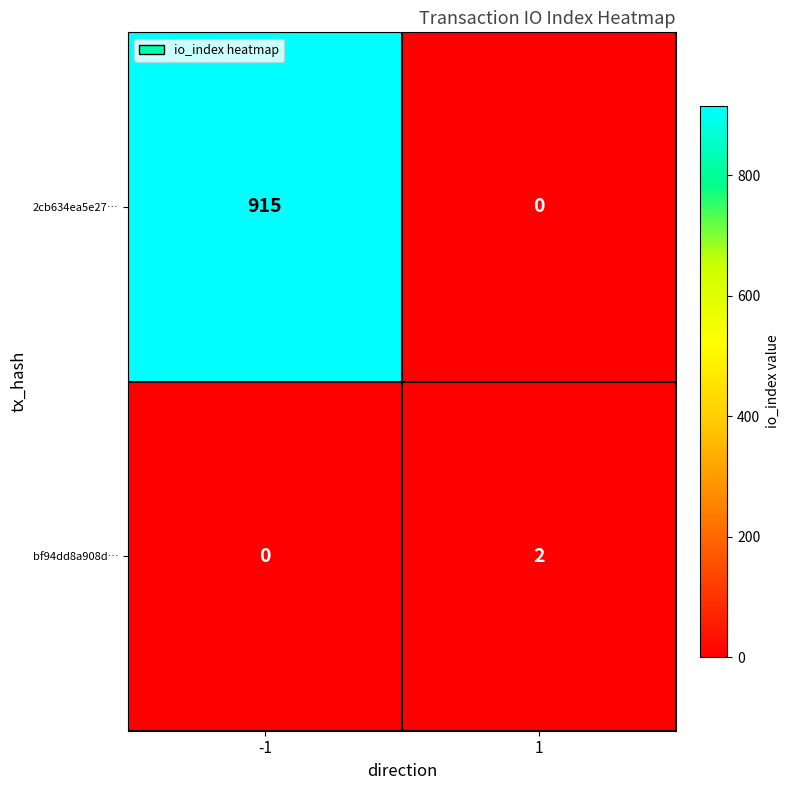

What is the sum of the 2cb634ea5e27… values at -1 and 1?

915